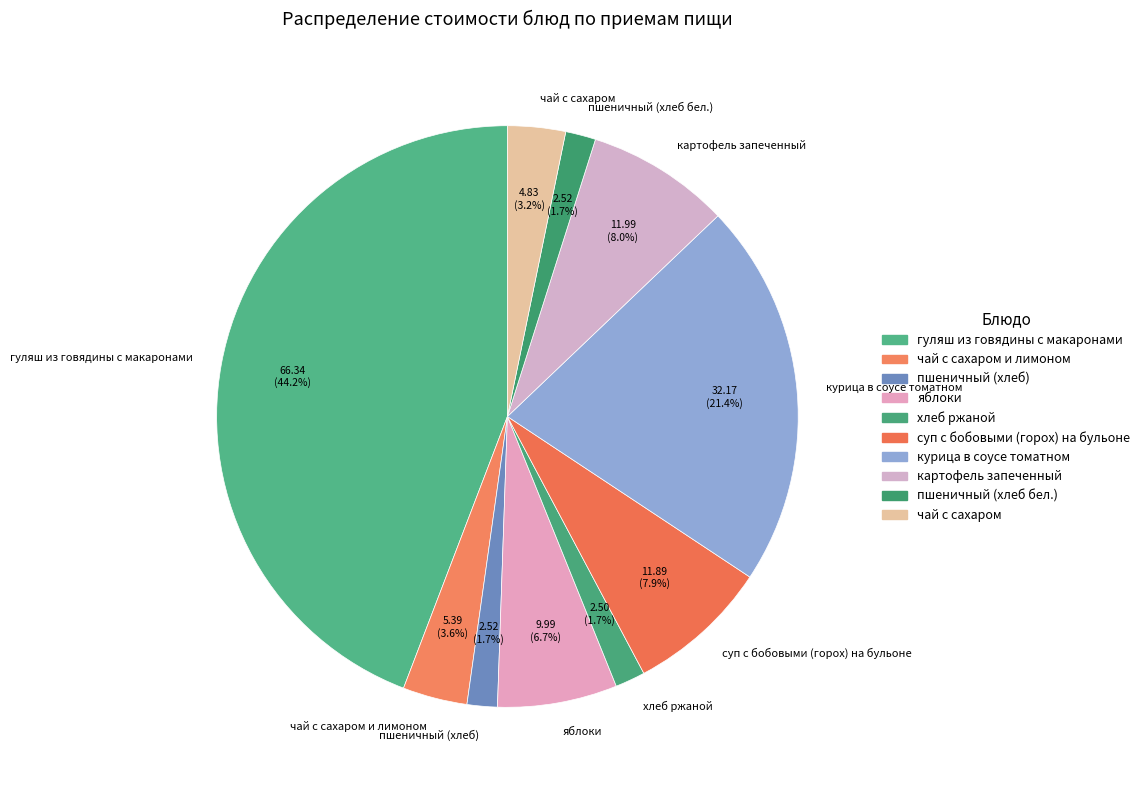

Do картофель запеченный and курица в соусе томатном together represent more than half of the pie?

No